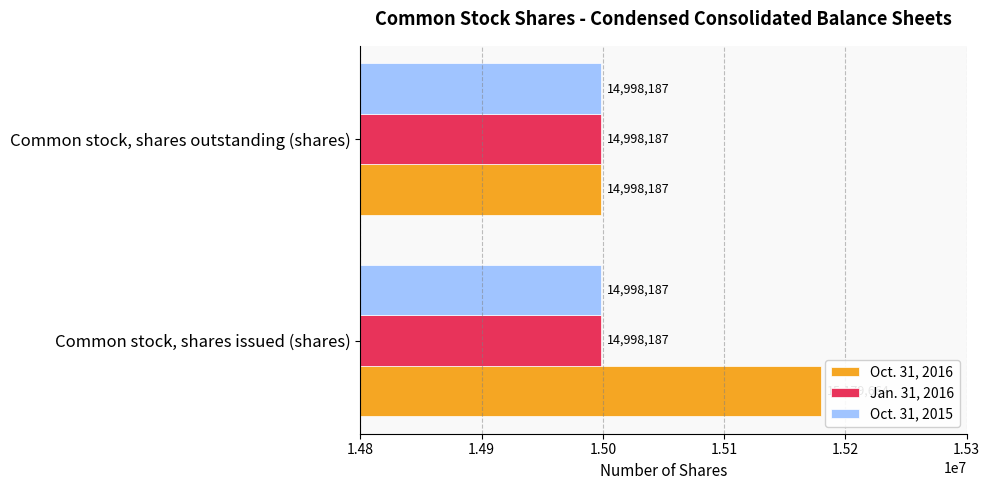

At which category is the sum across all series the highest?

Common stock, shares issued (shares)